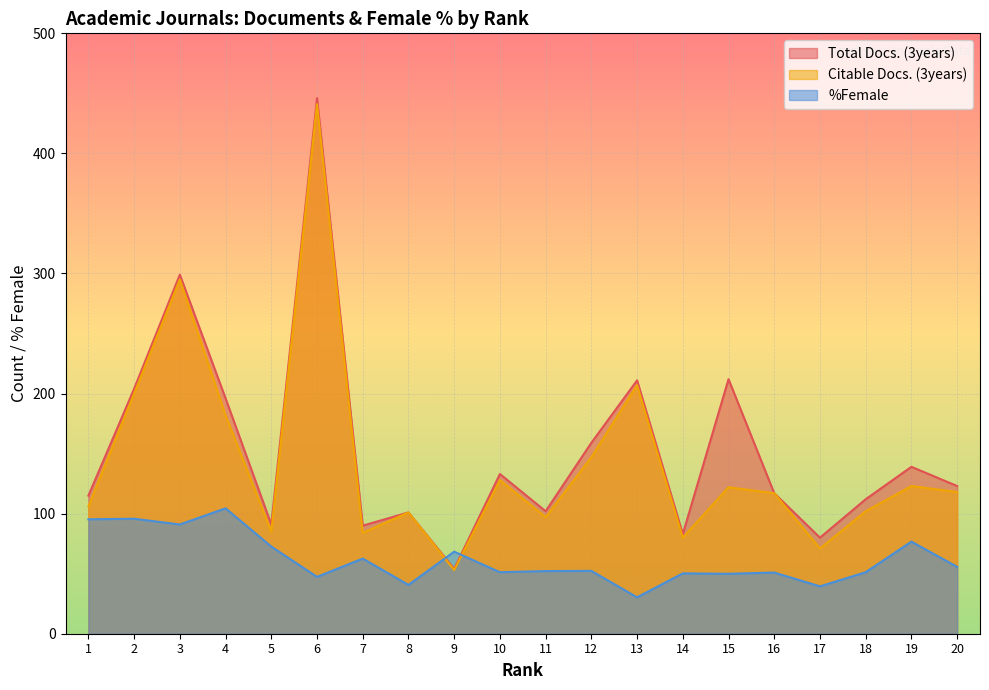

How many times do %Female and Citable Docs. (3years) cross each other?

2